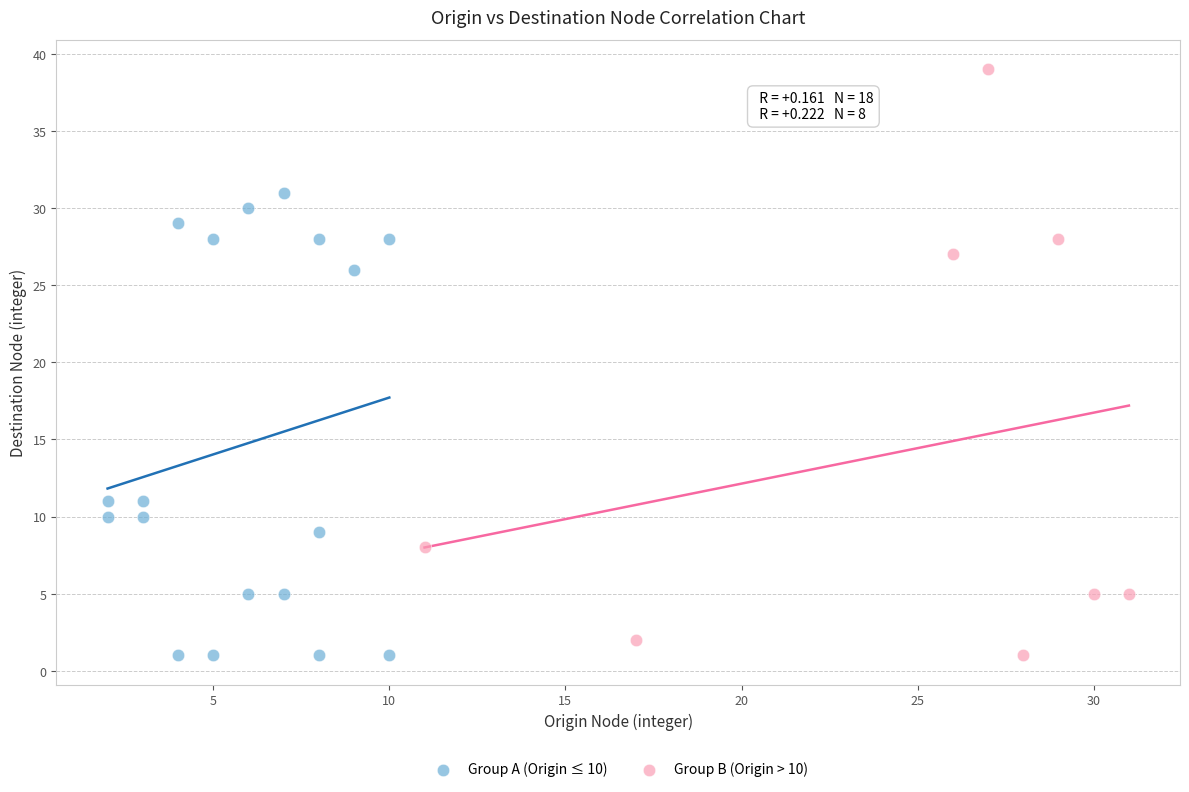

Which series reaches the maximum Y coordinate?

Group B (Origin > 10)